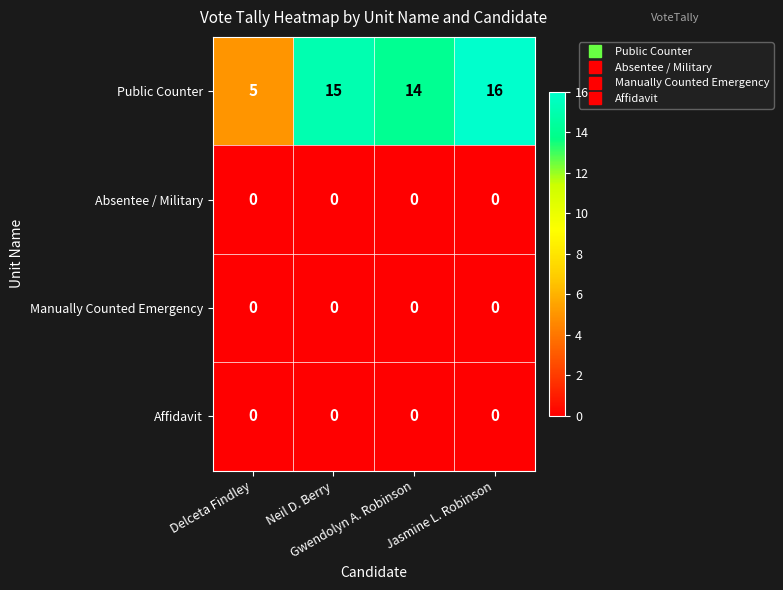

What is the difference between the maximum and minimum values in the Public Counter series?

11